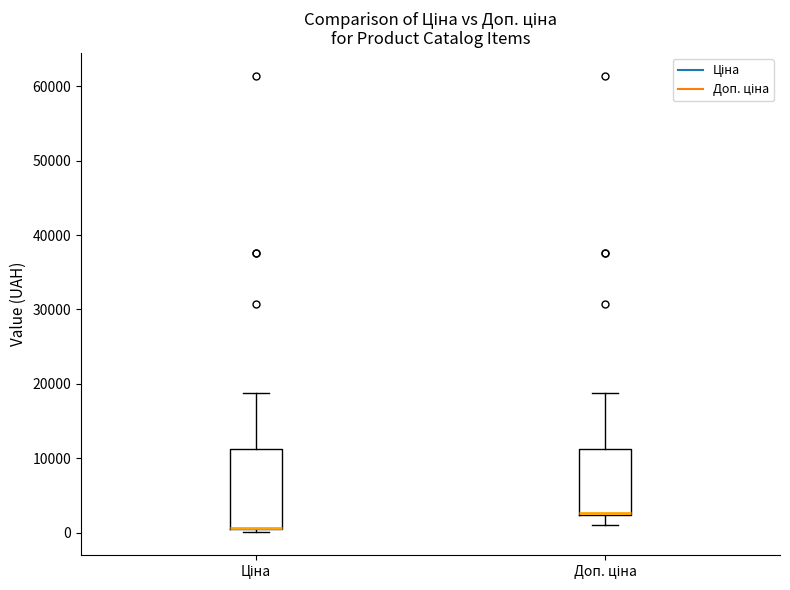

Reading left to right, read every box against the y-axis: the position of its median line, the range the box covers, and the ends of its whiskers. The values are not printed on the chart, so give them approximately, as read against the axis.

Ціна: median 1000 (drawn on the box's lower edge), box 0 to 11000, whiskers 0 (just below the box's lower edge) to 19000
Доп. ціна: median 3000, box 2000 to 11000, whiskers 1000 to 19000